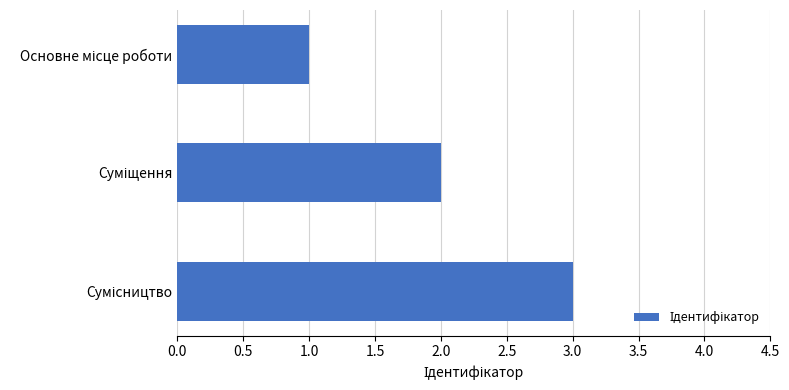

What is the maximum value shown in the chart?

3